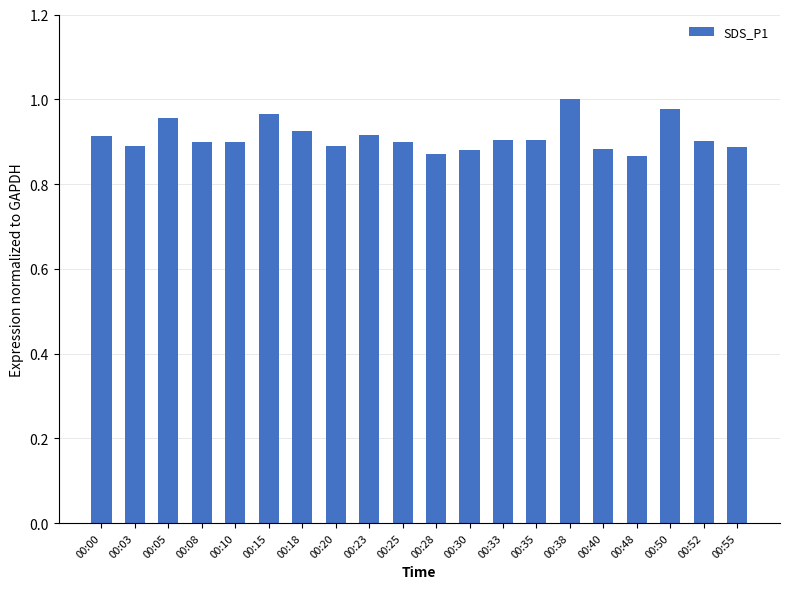

What is the sum of all values?

18.2